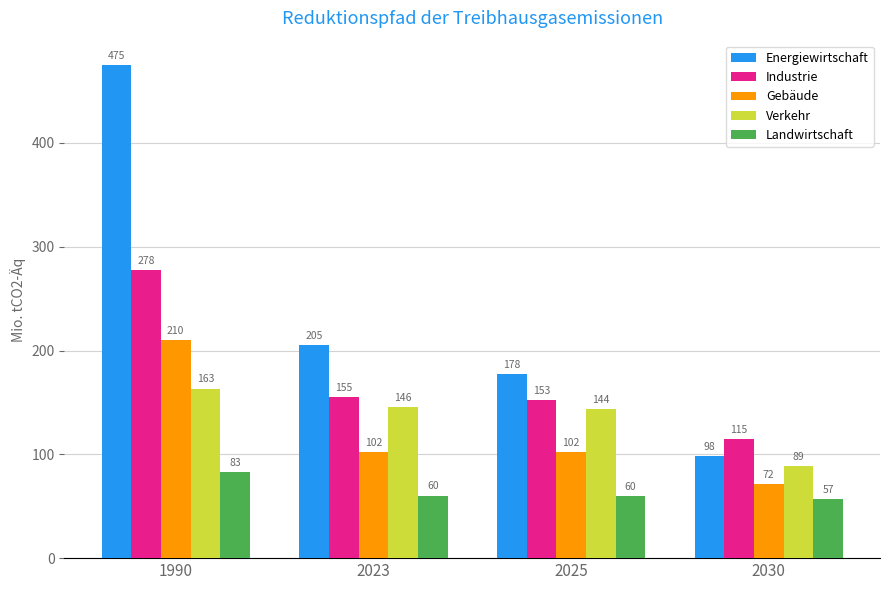

How many data points in Landwirtschaft are less than 60?

2